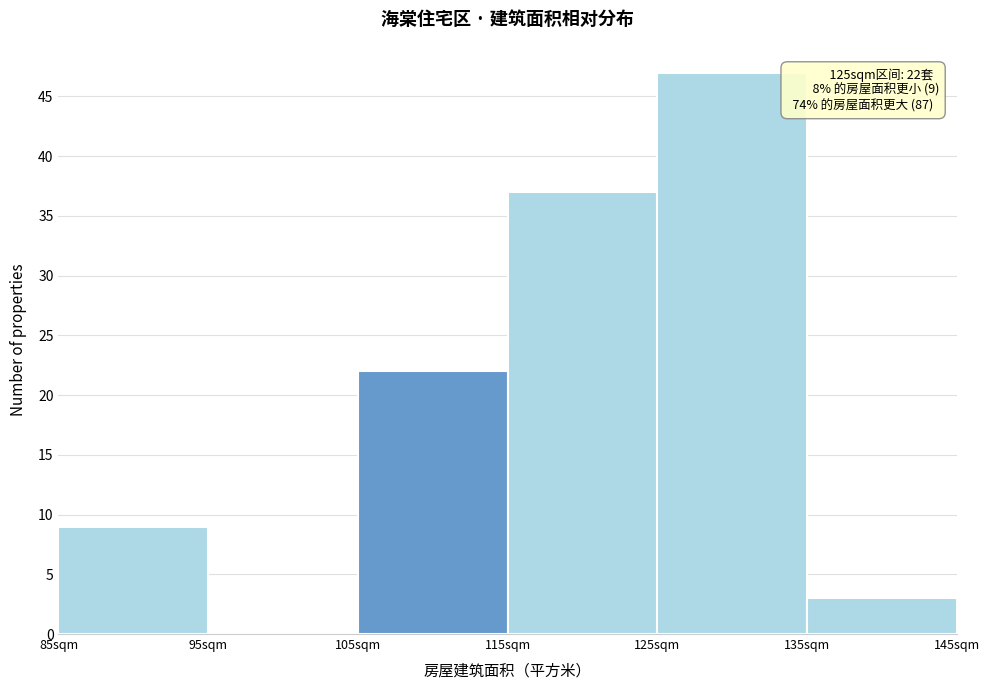

Over which range of the x-axis is the bar tallest?

125 to 135